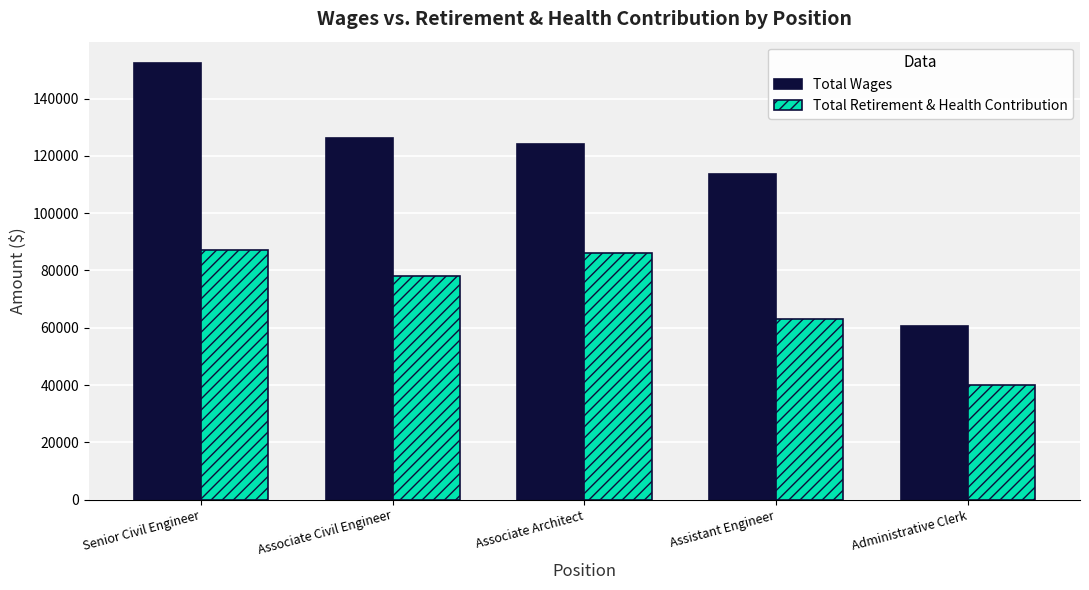

How many data points in Total Wages are less than 124055?

2